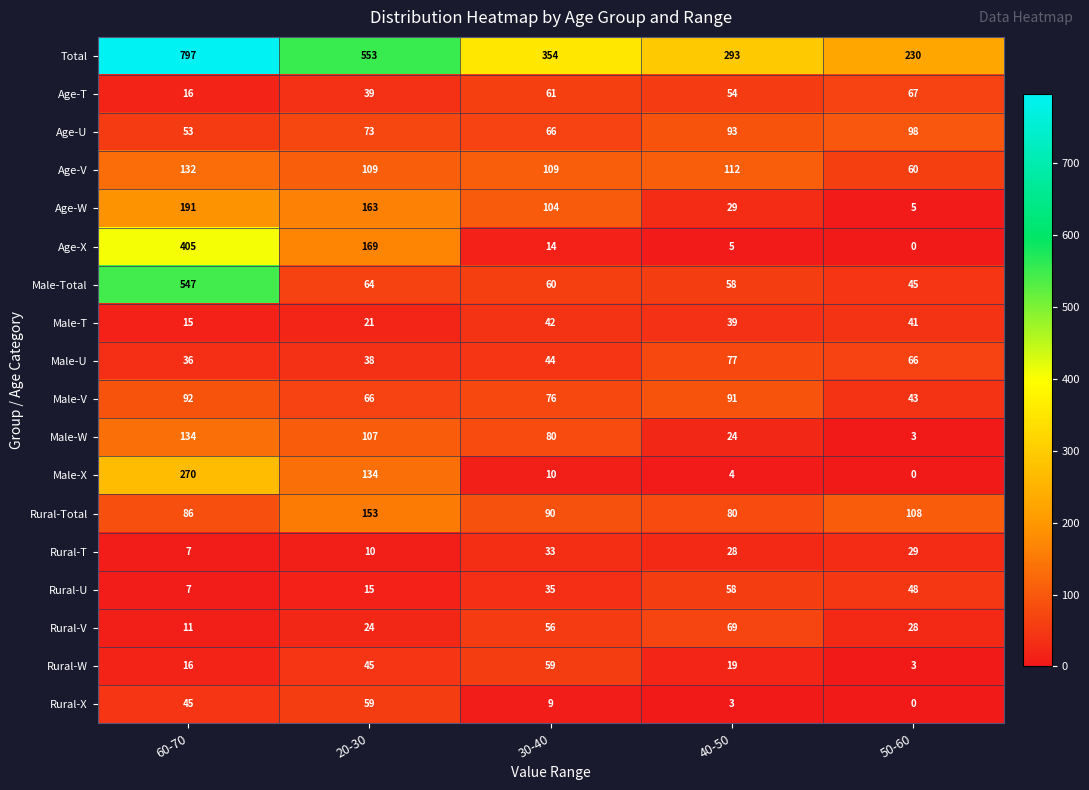

What is the average value of the Male-Total series?

155